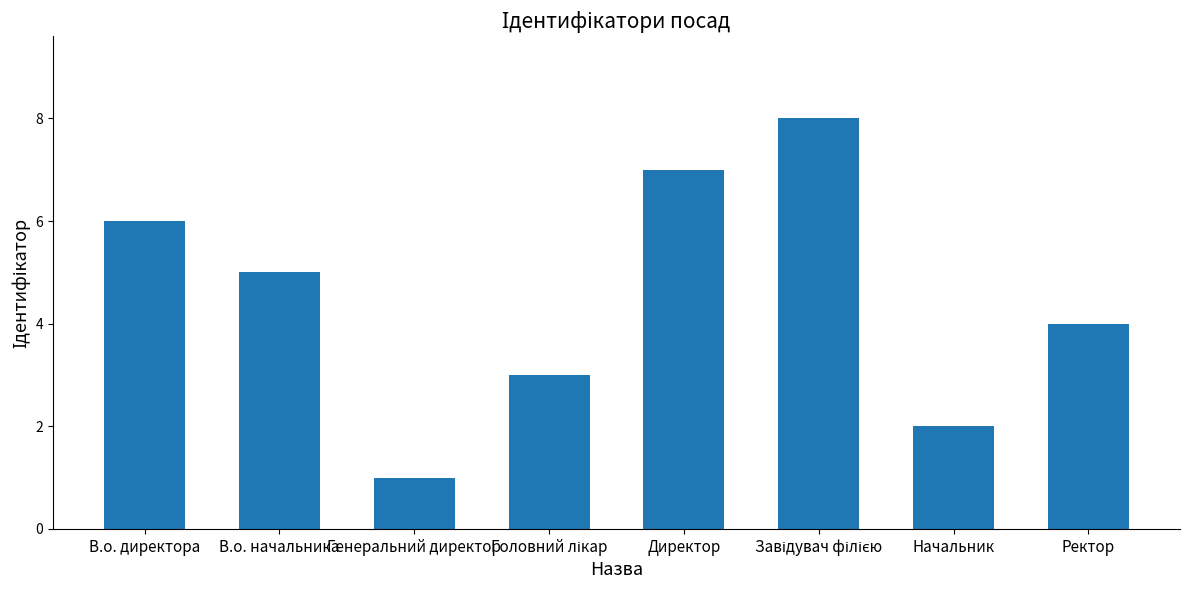

What is the ratio of the value at В.о. начальника to the value at Начальник?

2.5